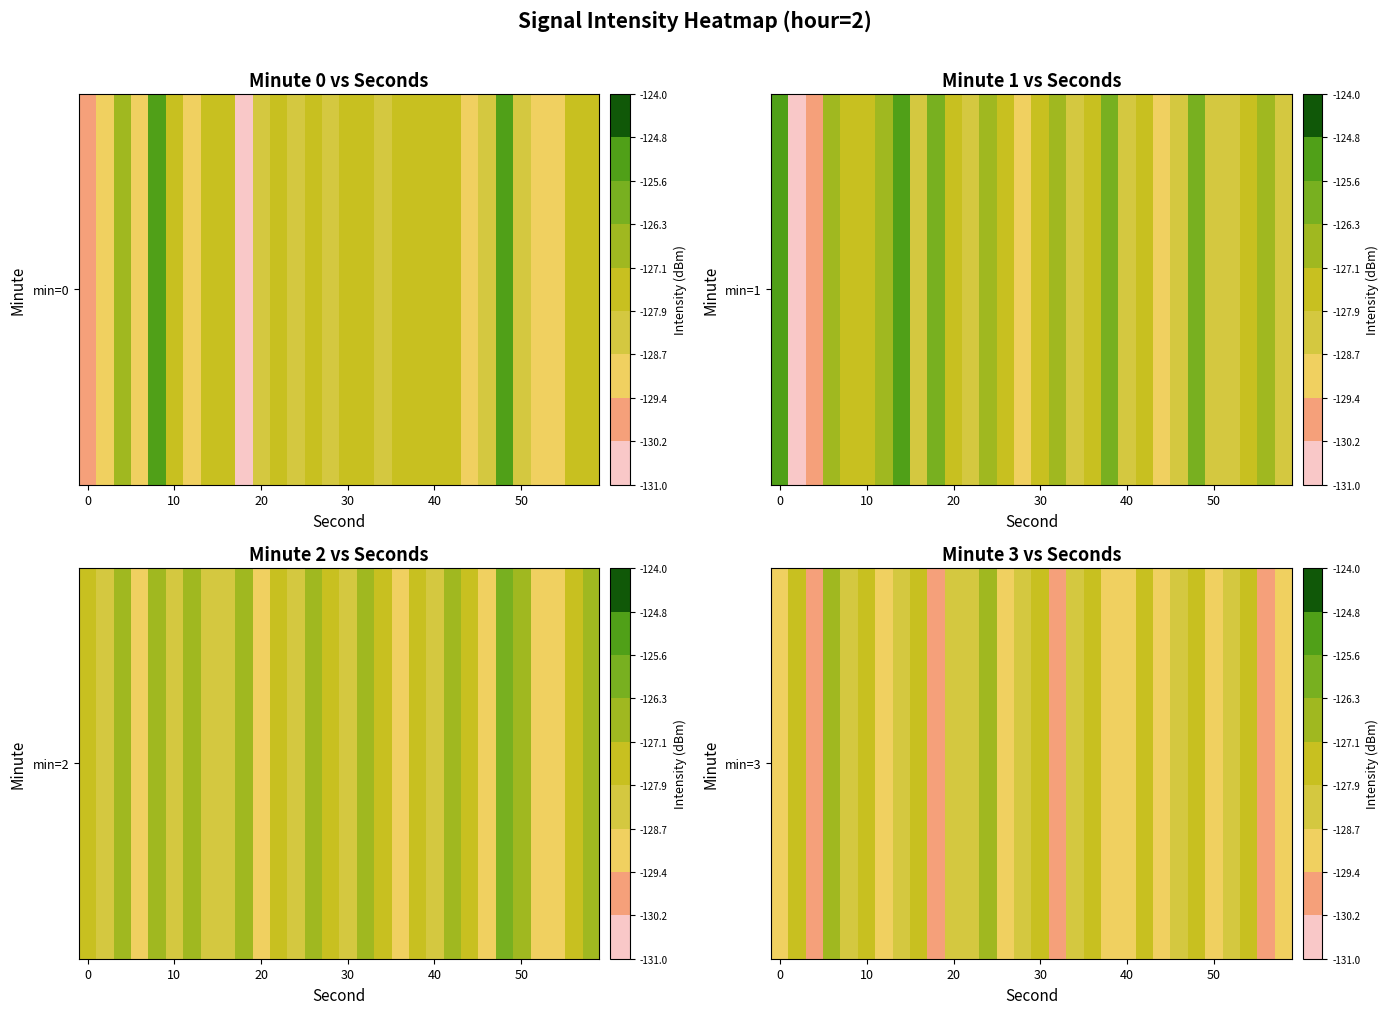

The value at 11 is -190.7. True or false?

False